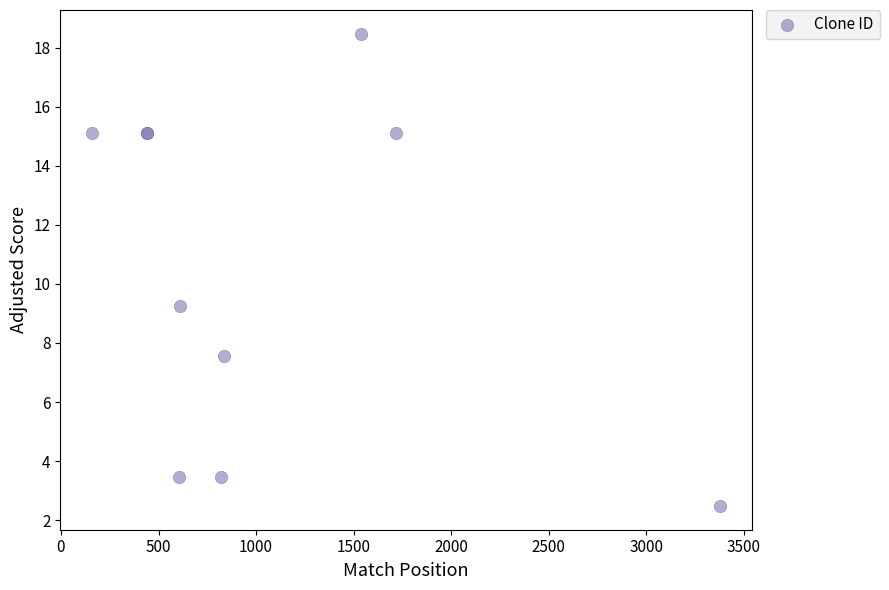

What Y value in the scatter plot is closest to 10?

9.2